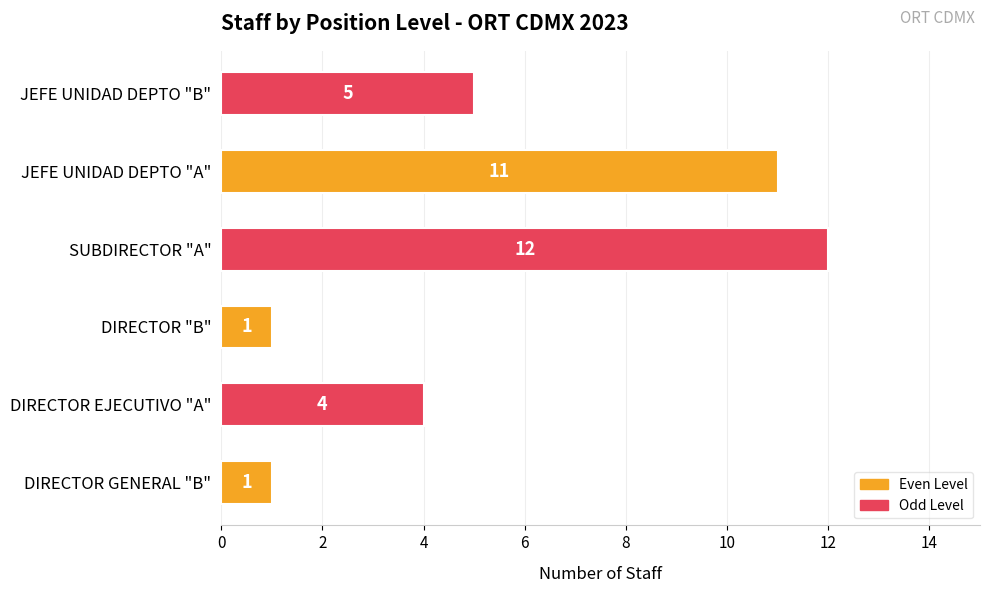

What is the change in value from DIRECTOR "B" to JEFE UNIDAD DEPTO "A"?

+10